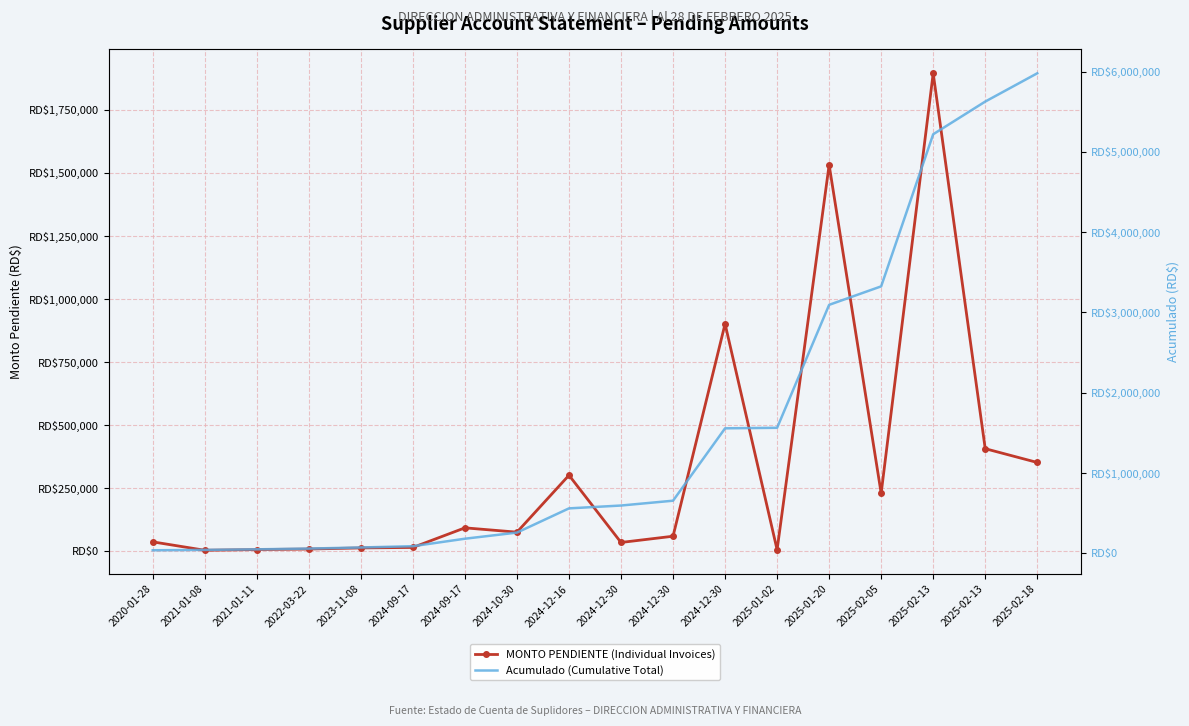

Reading left to right, extract all data points from this chart.

MONTO PENDIENTE (Individual Invoices): 37760.0	4484.0	7266.4	9292.6	13778.5	15701.8	93357.9	76228.0	301800.9	35400.0	60117.3	901759.9	6457.0	1531803.0	230218.0	1894824.9	407100.0	352430.6
Acumulado (Cumulative Total): 37760.0	42244.0	49510.4	58803.0	72581.5	88283.3	181641.2	257869.2	559670.1	595070.1	655187.4	1556947.3	1563404.3	3095207.4	3325425.4	5220250.3	5627350.3	5979780.9